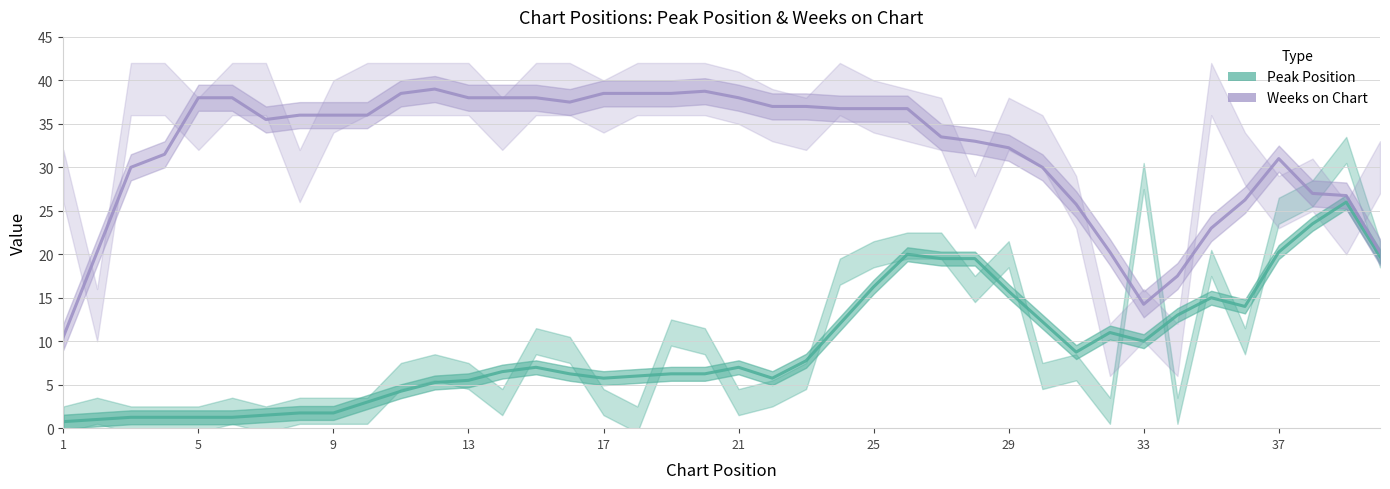

The value of Weeks on Chart at 5 is 38.0. True or false?

True